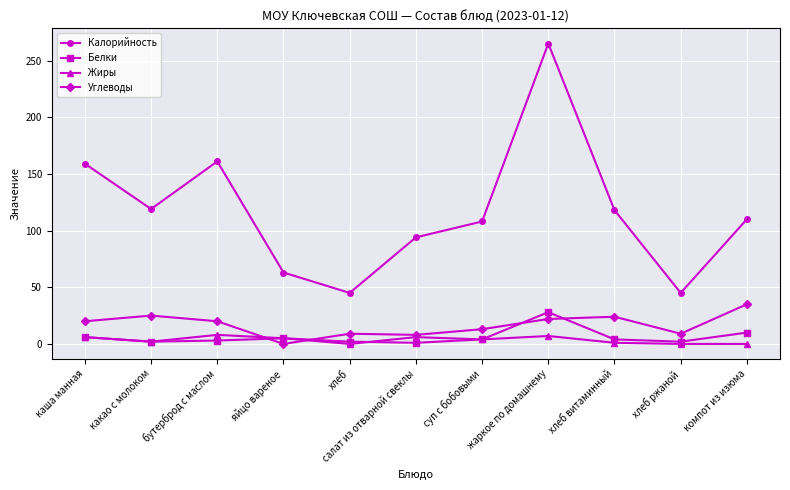

What is the label of the 3rd point from the right?

хлеб витаминный